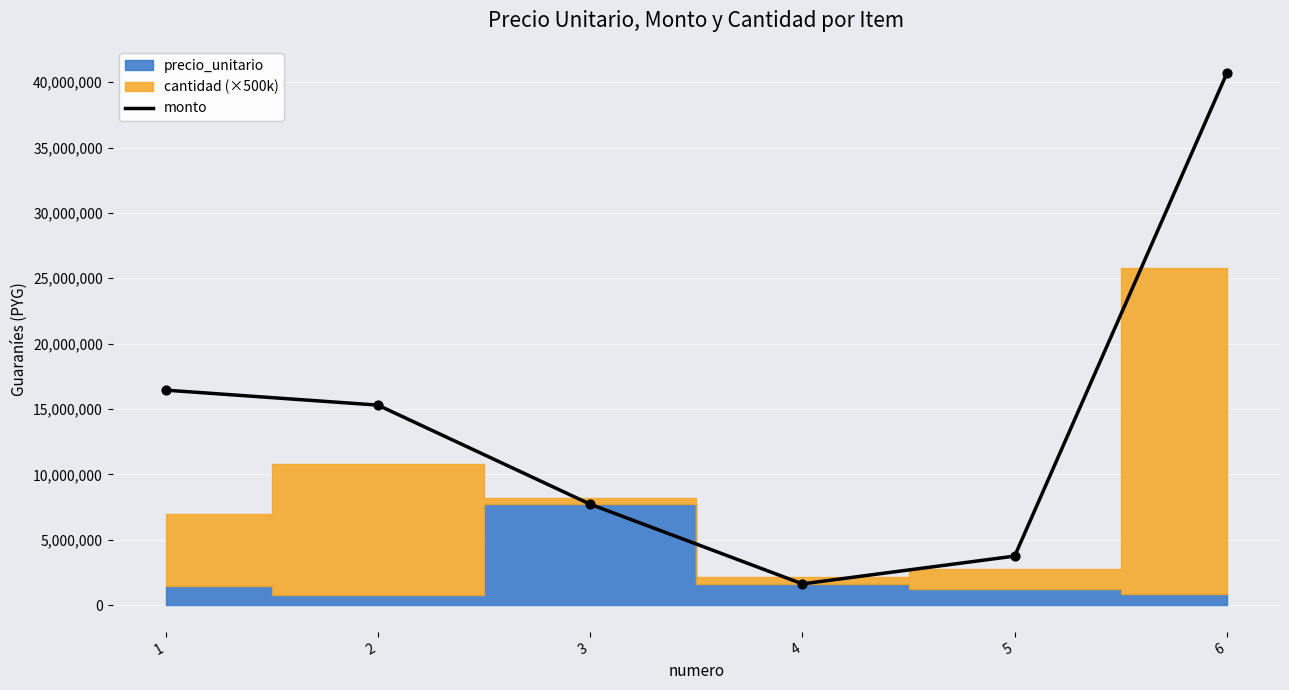

Between 3 and 6, which is larger?

6